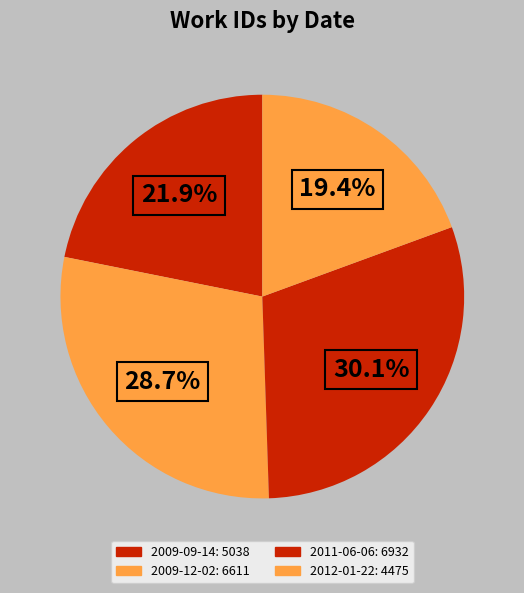

How many segments does this pie chart have?

4